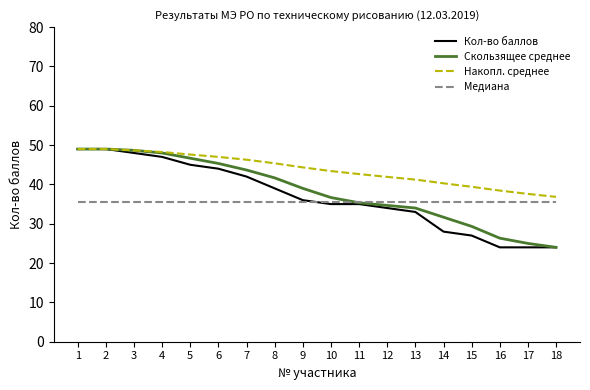

The value of Кол-во баллов at 7 is 56.6. True or false?

False